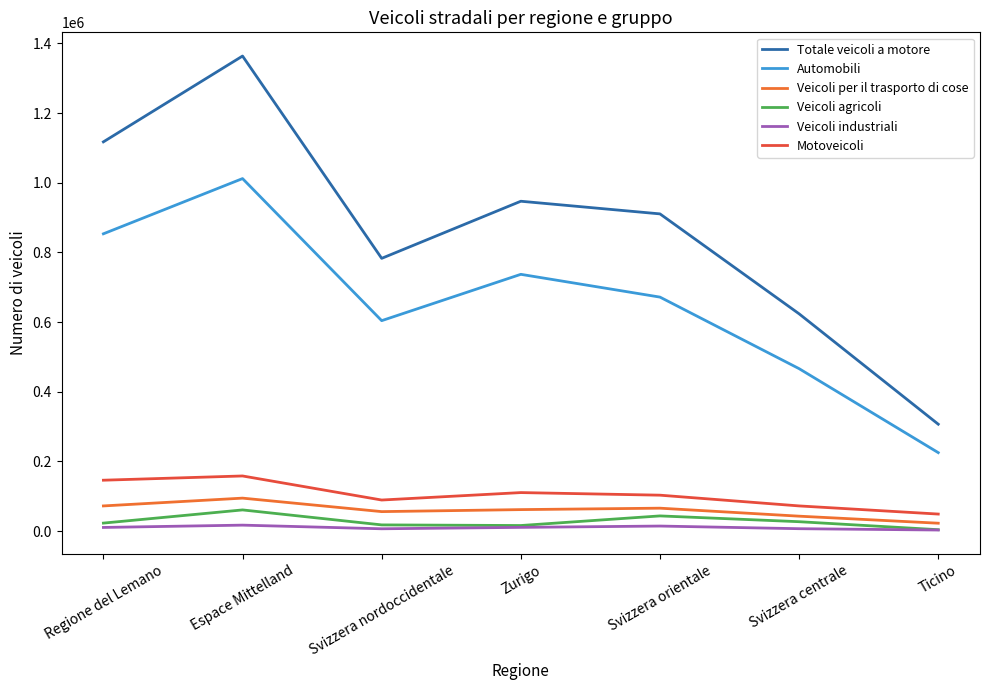

Reading left to right, list all the values displayed in this chart.

Totale veicoli a motore: Regione del Lemano=1117546	Espace Mittelland=1363935	Svizzera nordoccidentale=783116	Zurigo=947068	Svizzera orientale=910770	Svizzera centrale=623862	Ticino=306961
Automobili: Regione del Lemano=853593	Espace Mittelland=1012120	Svizzera nordoccidentale=604242	Zurigo=737247	Svizzera orientale=671855	Svizzera centrale=466429	Ticino=225337
Veicoli per il trasporto di cose: Regione del Lemano=72367	Espace Mittelland=94739	Svizzera nordoccidentale=56027	Zurigo=61796	Svizzera orientale=65891	Svizzera centrale=42945	Ticino=22736
Veicoli agricoli: Regione del Lemano=23048	Espace Mittelland=60897	Svizzera nordoccidentale=17902	Zurigo=16105	Svizzera orientale=43701	Svizzera centrale=27086	Ticino=4119
Veicoli industriali: Regione del Lemano=10588	Espace Mittelland=17215	Svizzera nordoccidentale=6752	Zurigo=10793	Svizzera orientale=14587	Svizzera centrale=6993	Ticino=3185
Motoveicoli: Regione del Lemano=146198	Espace Mittelland=158382	Svizzera nordoccidentale=89302	Zurigo=110668	Svizzera orientale=103221	Svizzera centrale=72376	Ticino=49002